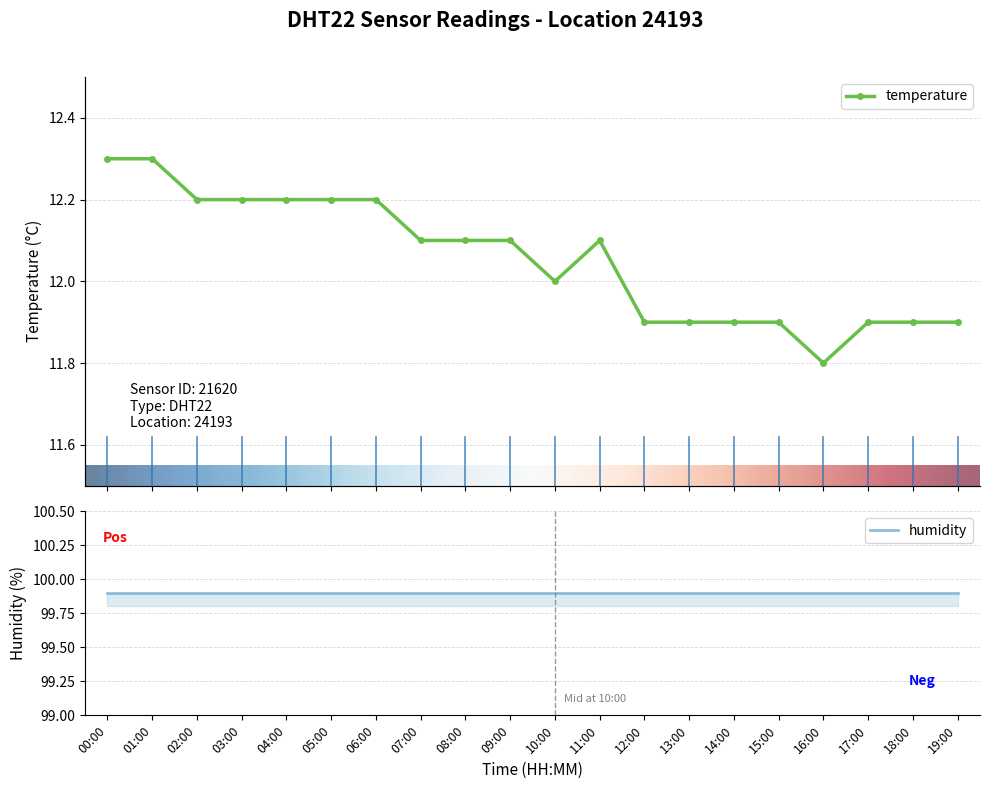

What position from the left is 00:00?

1